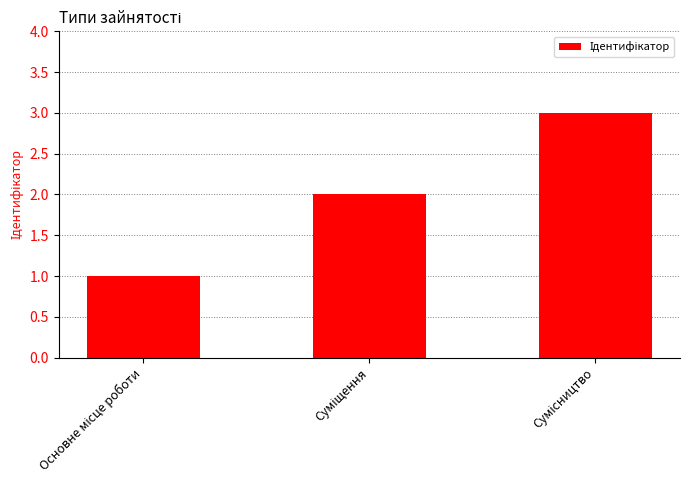

What is the difference between the maximum and minimum values?

2